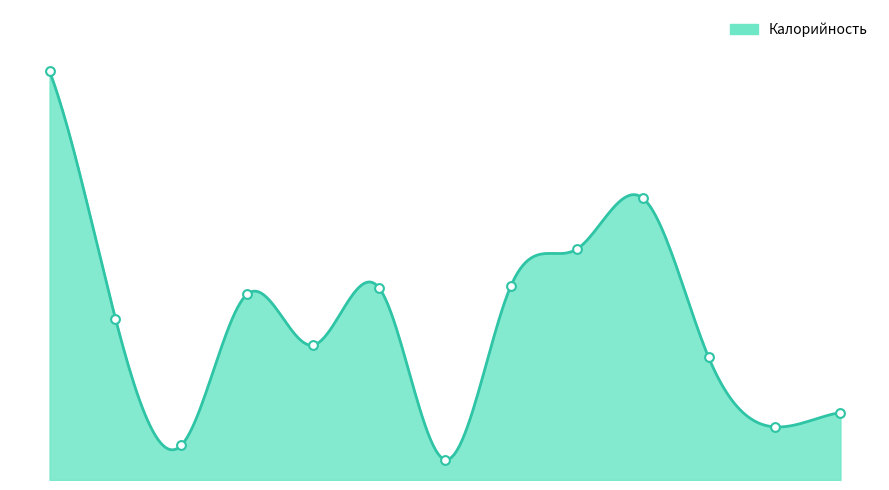

Which has a higher value, Чай с сахаром or Пюре картофельное?

Пюре картофельное